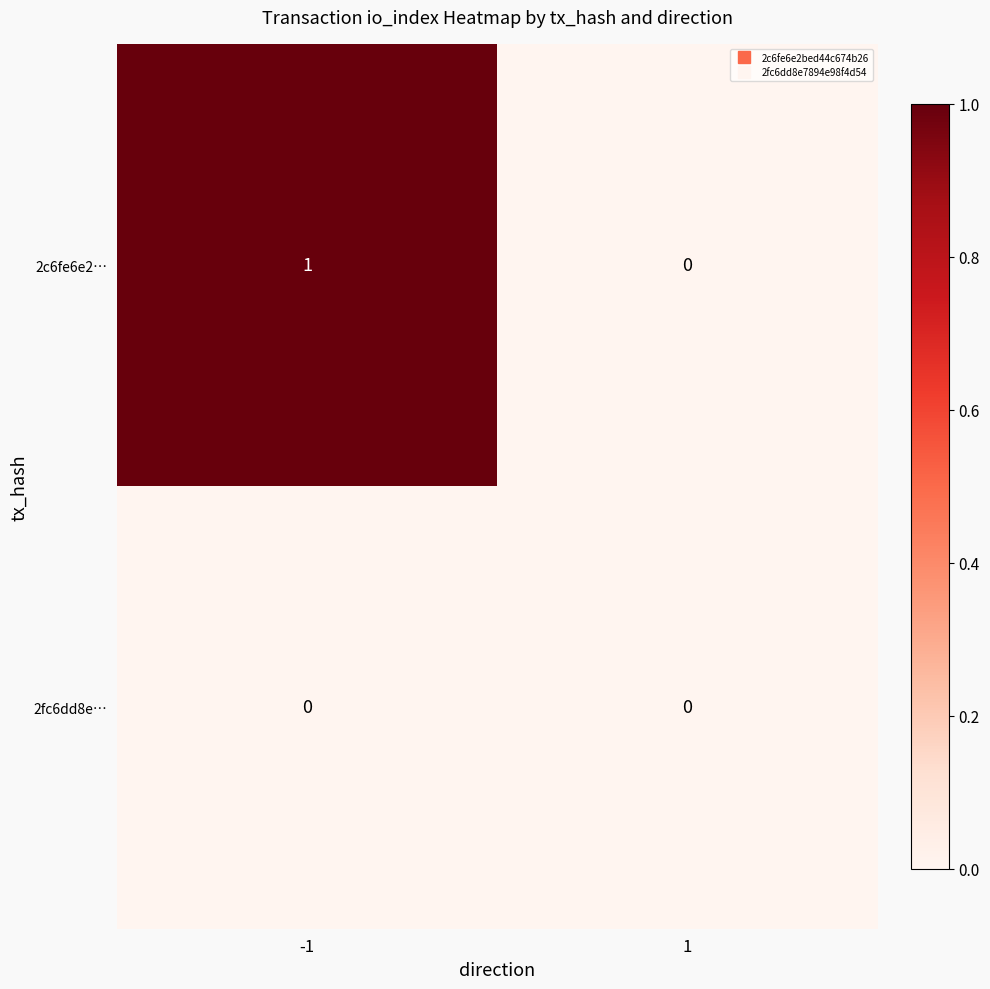

Reading left to right, what are all the values shown in this chart?

2c6fe6e2…: 1	0
2fc6dd8e…: 0	0